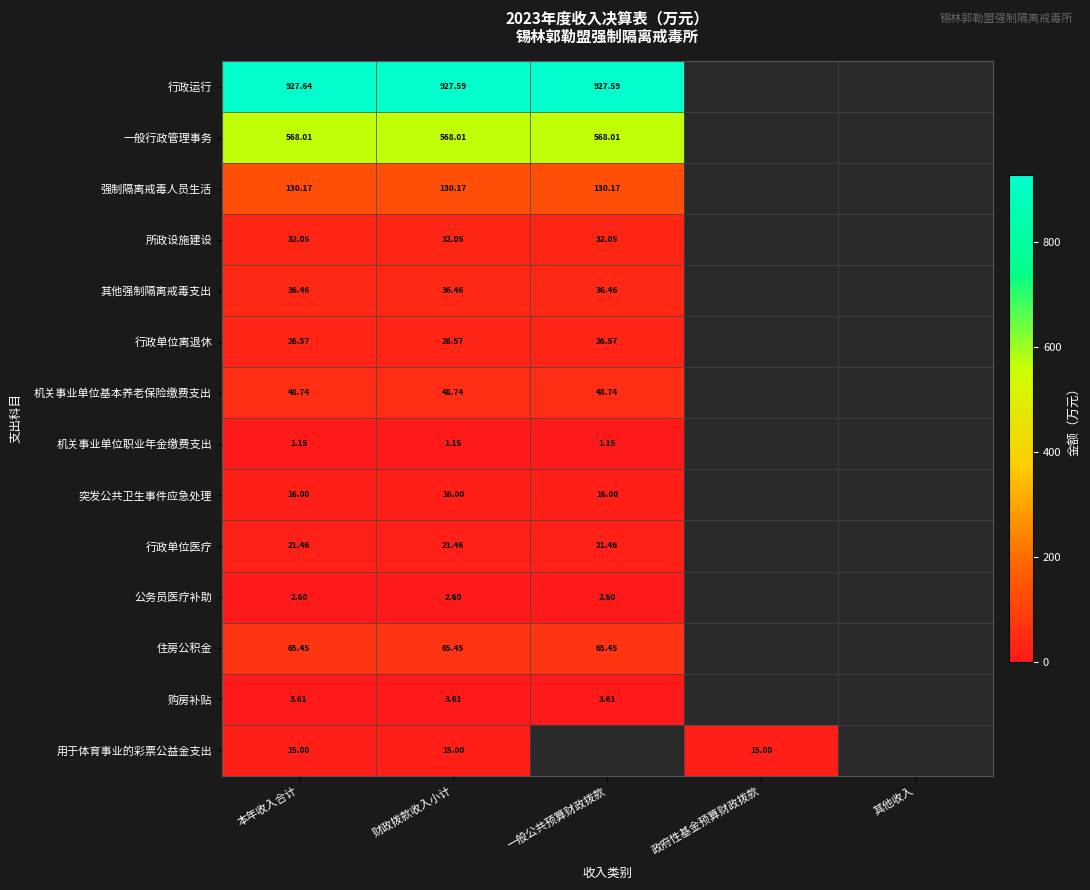

Rank the series at 财政拨款收入小计 from lowest to highest value.

机关事业单位职业年金缴费支出, 公务员医疗补助, 购房补贴, 用于体育事业的彩票公益金支出, 突发公共卫生事件应急处理, 行政单位医疗, 行政单位离退休, 所政设施建设, 其他强制隔离戒毒支出, 机关事业单位基本养老保险缴费支出, 住房公积金, 强制隔离戒毒人员生活, 一般行政管理事务, 行政运行